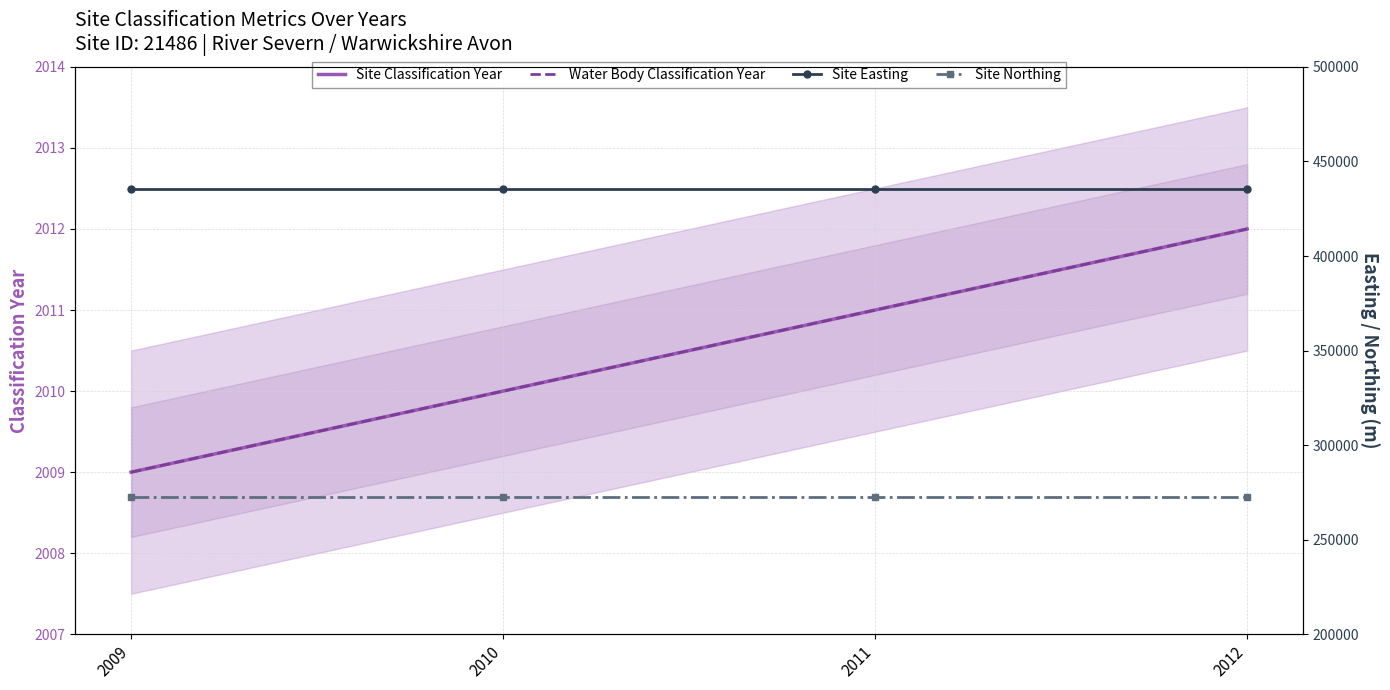

Is this an area chart (filled region under the line)?

No